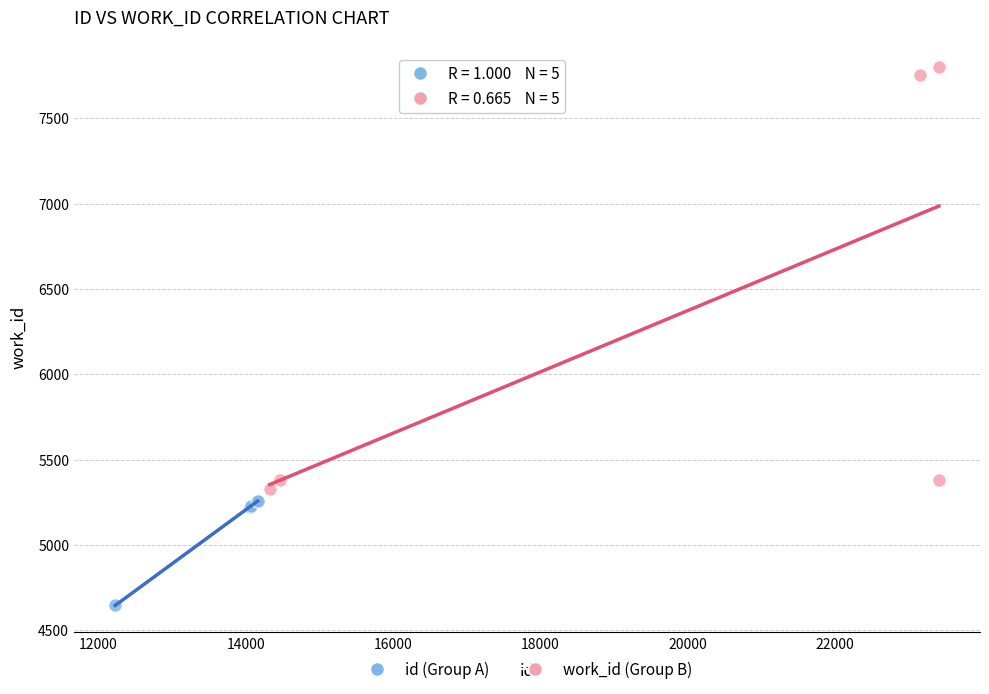

Which series reaches the minimum Y coordinate?

id (Group A)